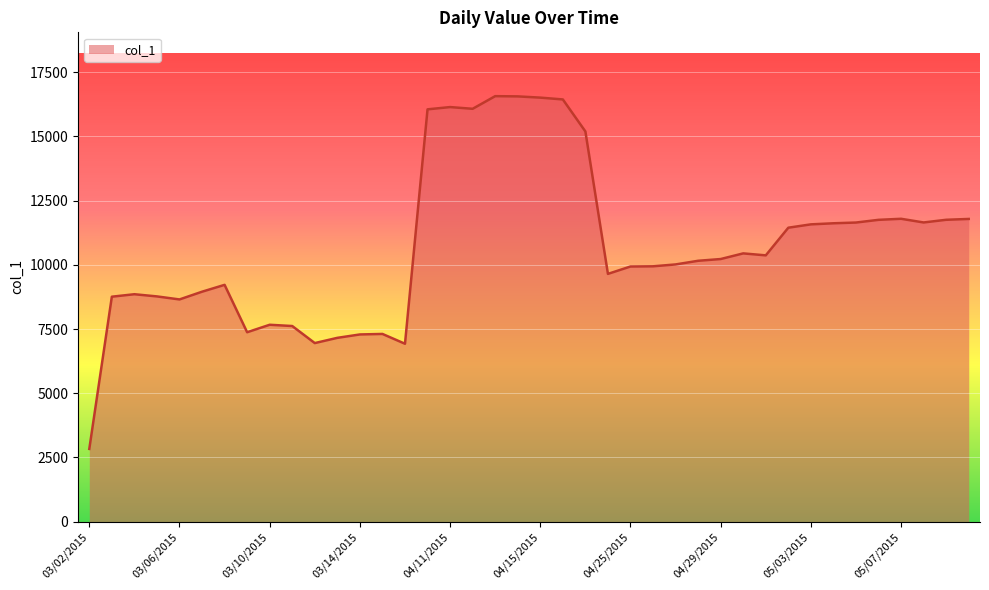

What is the greatest value displayed?

16565